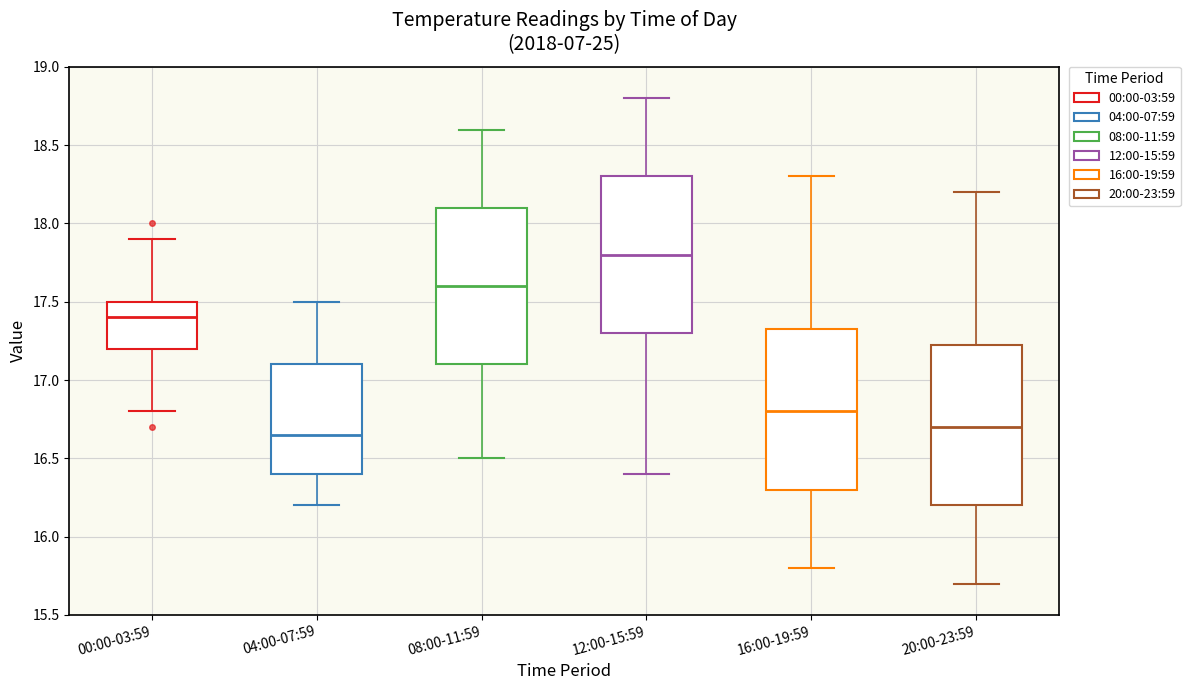

Which box's median line is the lowest?

04:00-07:59